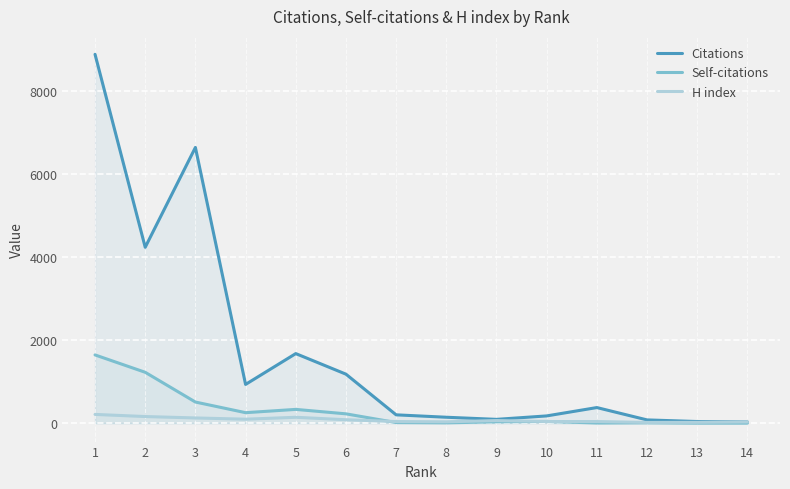

What value does the Self-citations series have at 11?

3